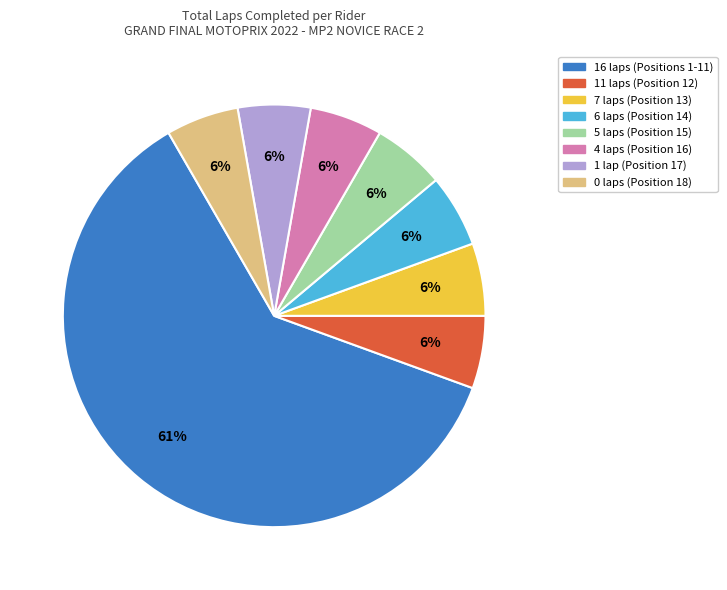

How many segments does this pie chart have?

8